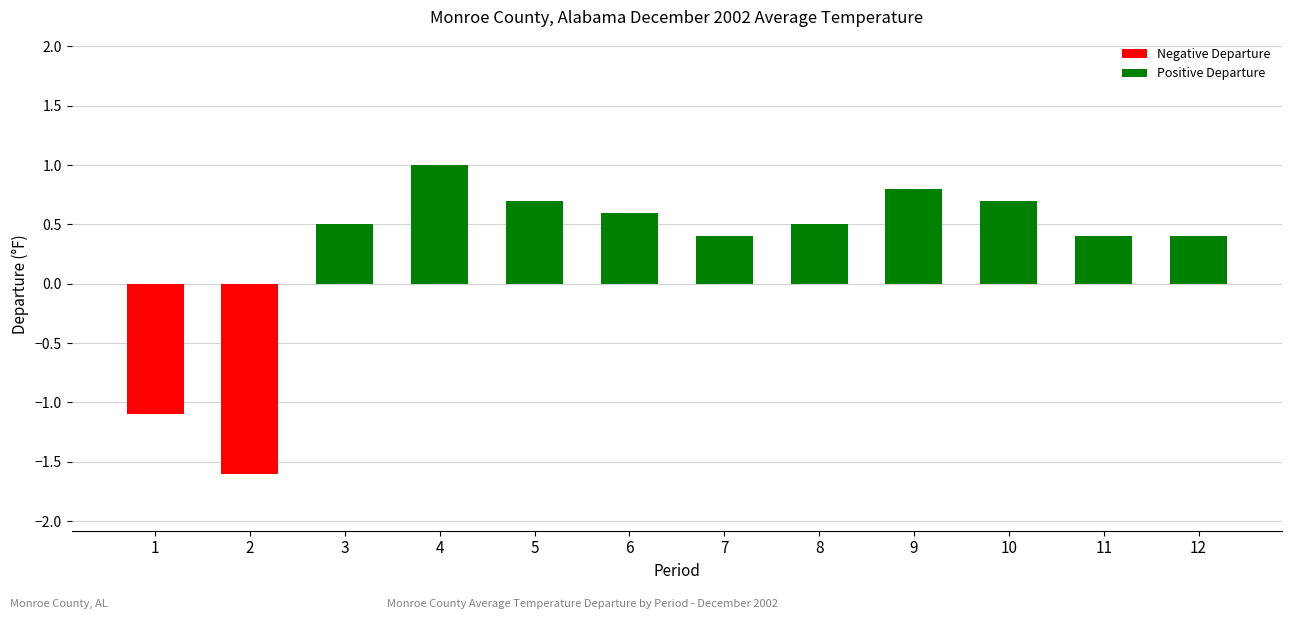

True or false: Positive Departure has a value of 0.0 at 2.

True